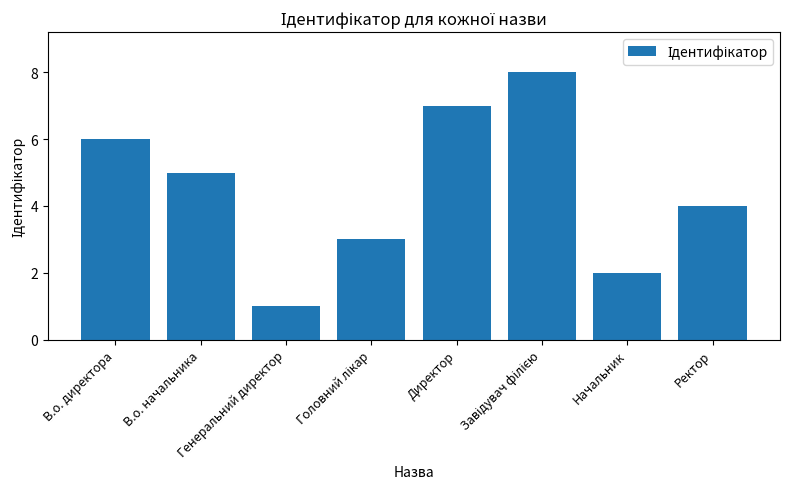

What is the greatest value displayed?

8